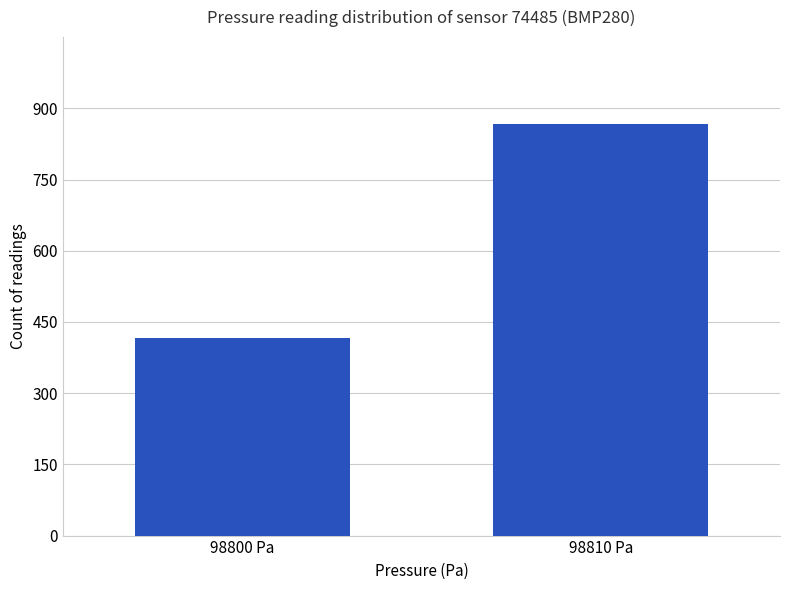

What is the minimum value shown in the chart?

416